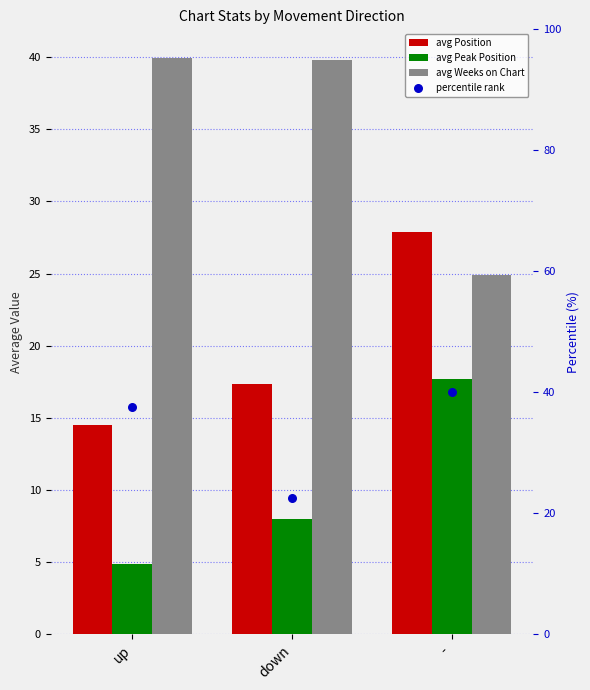

Which series has the widest spread of Y values?

avg Weeks on Chart